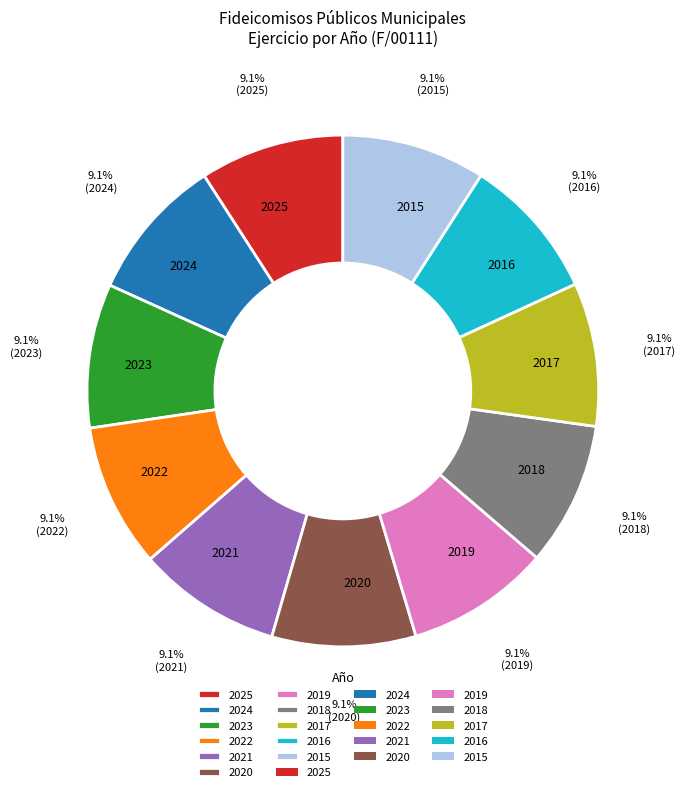

To the nearest percent, what is the average slice percentage?

9%